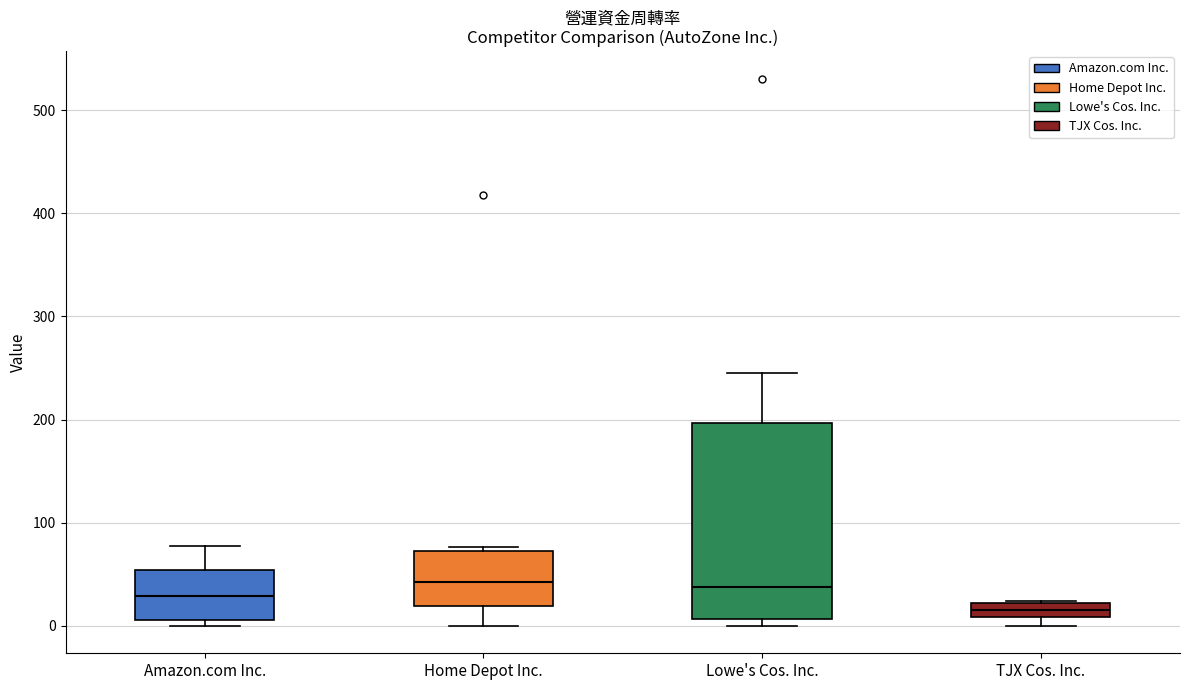

Which box is the tallest, from its lower edge to its upper edge?

Lowe's Cos. Inc.